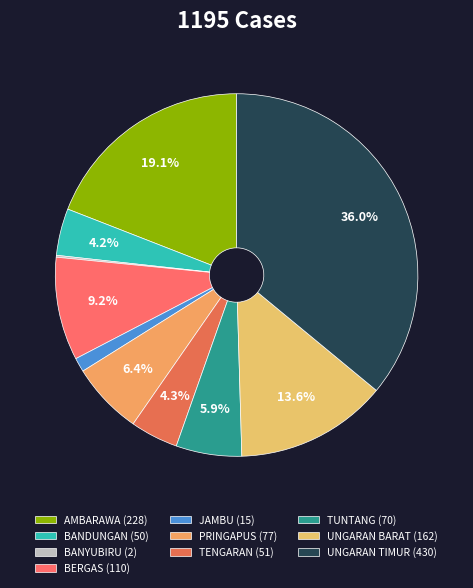

What is the largest slice in the pie chart?

UNGARAN TIMUR